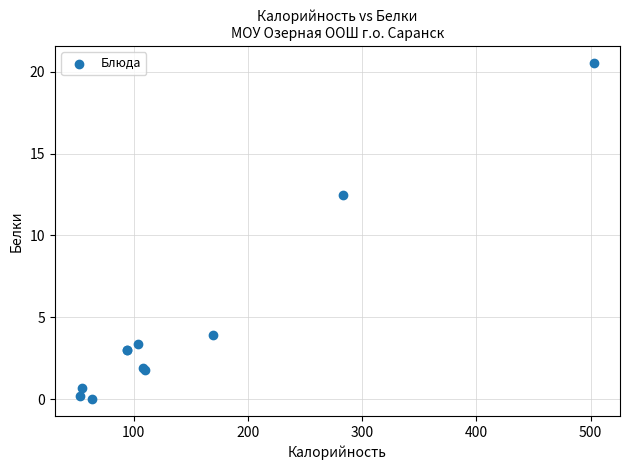

What Y value in the scatter plot is closest to 10?

12.5